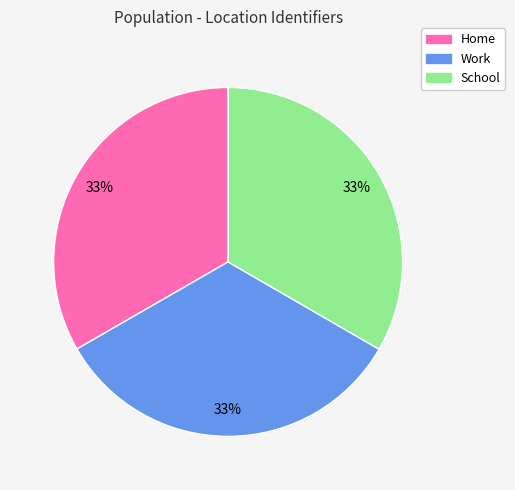

Does any single category account for the majority?

No